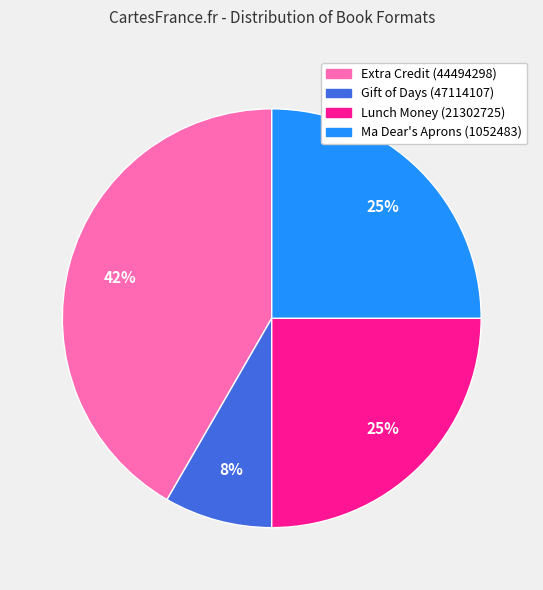

Which category has the biggest portion of the pie?

Extra Credit (44494298)